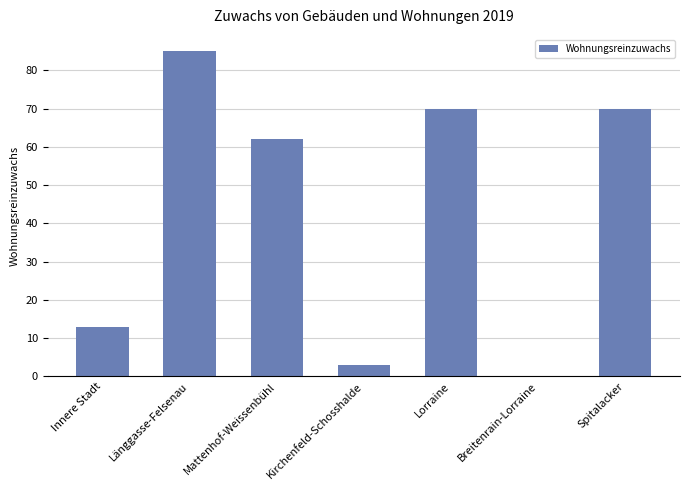

Where is the data nearest to the value 42?

Mattenhof-Weissenbühl